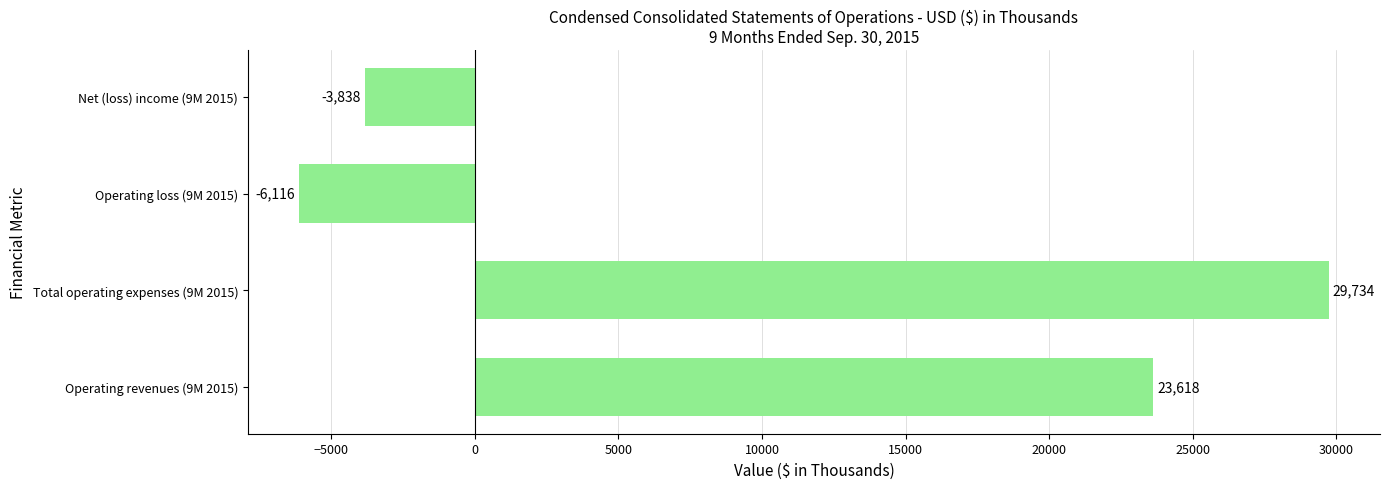

Does the chart contain stacked bars?

No